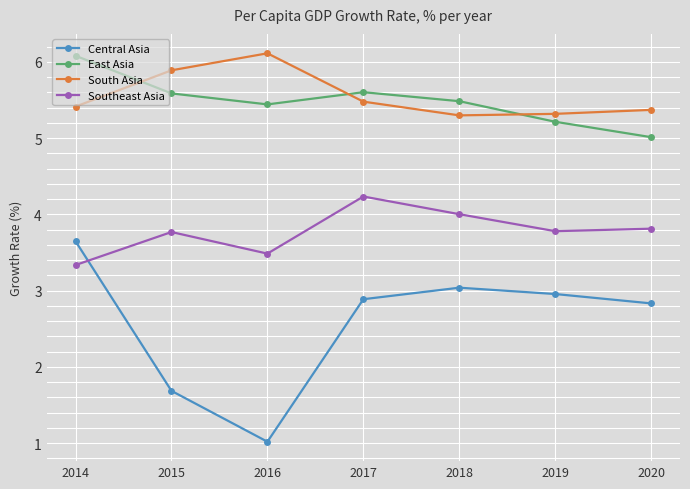

At 2016, list the series in order from largest to smallest.

South Asia, East Asia, Southeast Asia, Central Asia